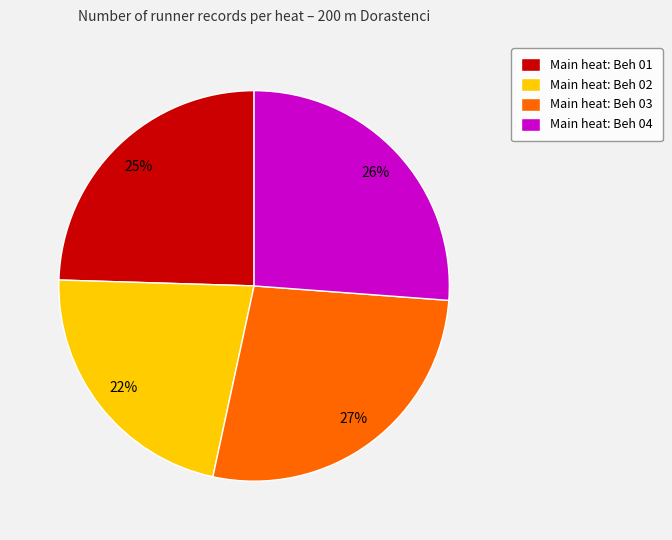

Does Main heat: Beh 02 represent more than half of the total?

No